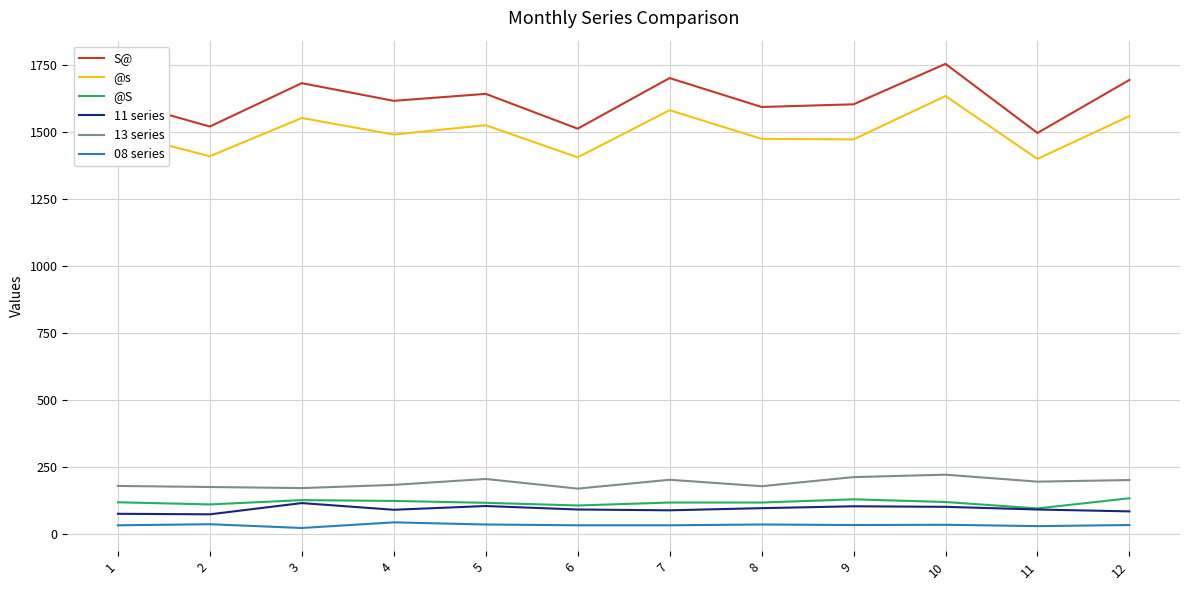

What is the maximum value for @S?

134